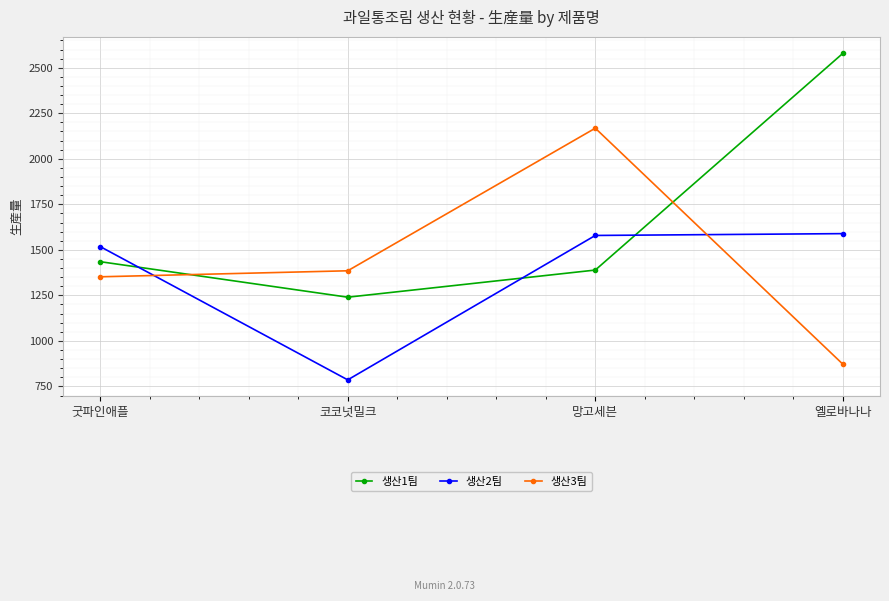

What is the smallest value displayed?

786